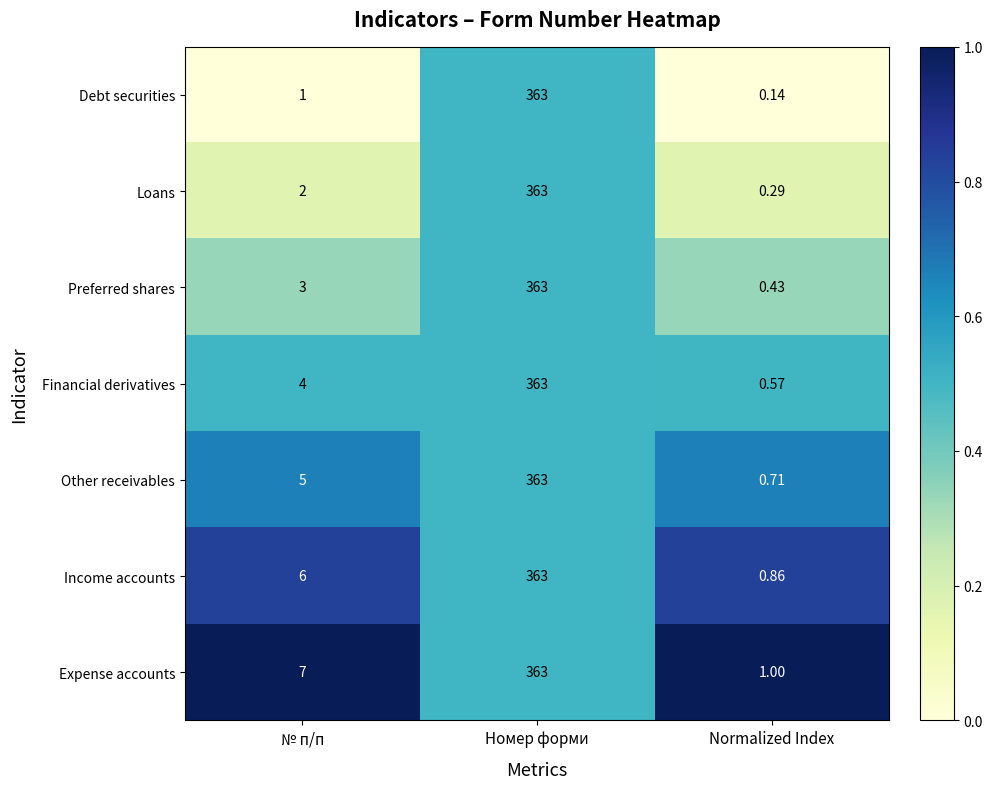

At which label is Debt securities closest to 181?

№ п/п